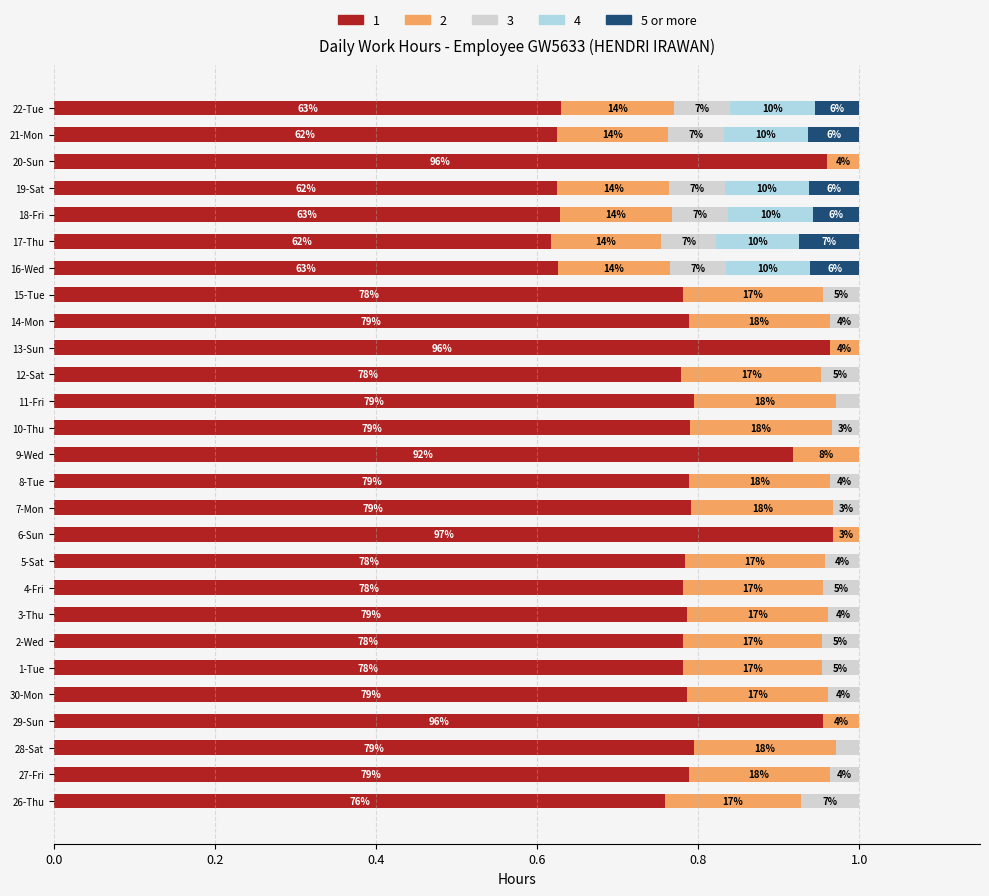

What are all the series names shown in the legend?

1, 2, 3, 4, 5 or more